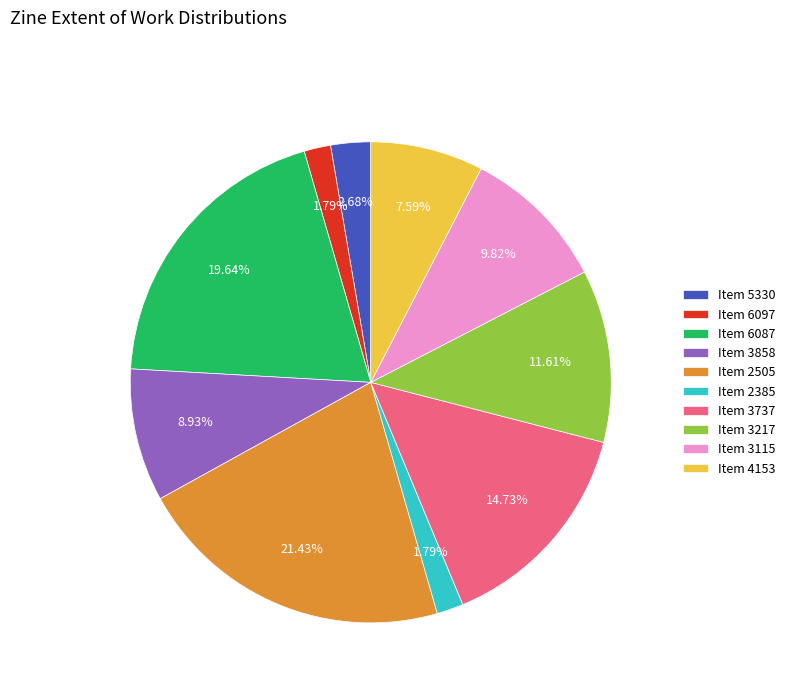

Count the number of slices in the pie.

10